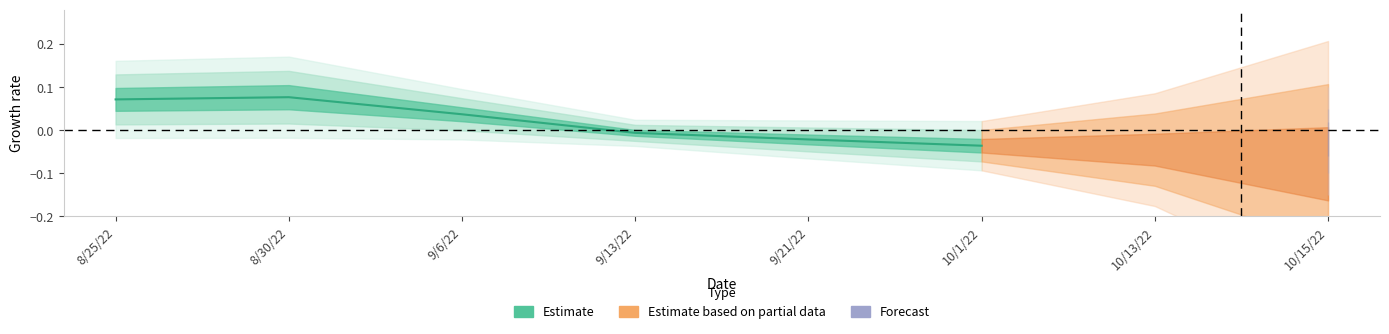

Does the chart display data point markers on the line(s)?

No